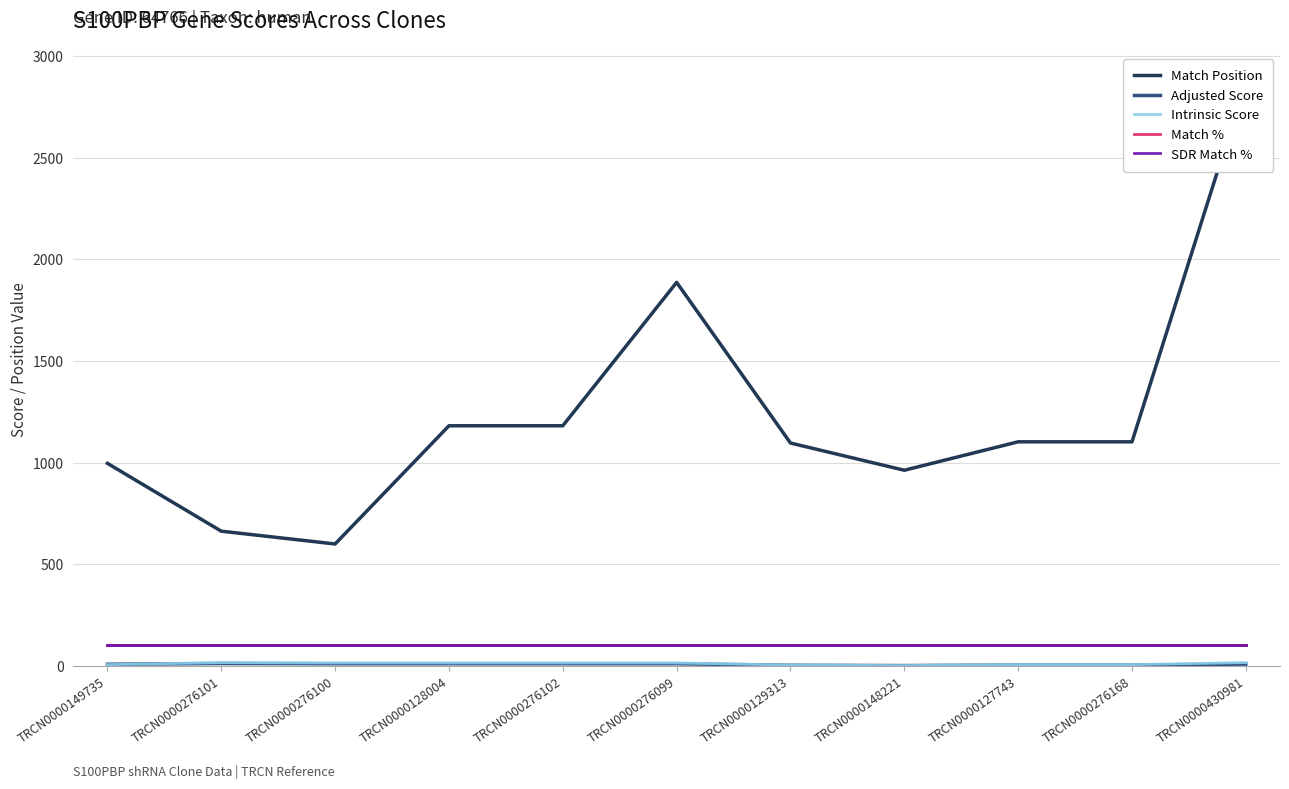

True or false: Adjusted Score has a value of 10.5 at TRCN0000276101.

True